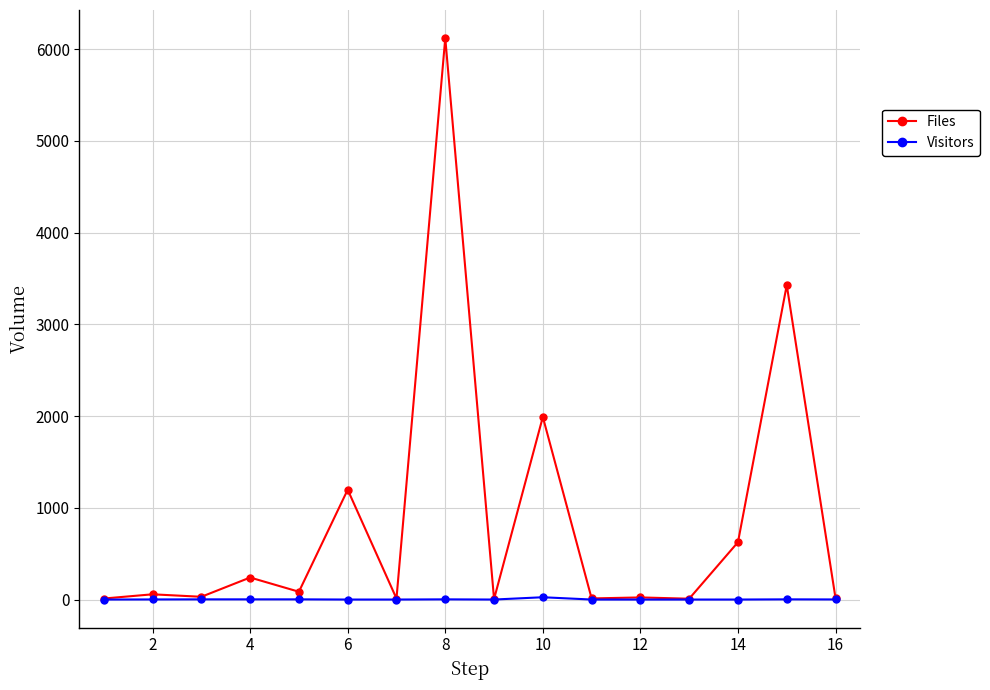

At how many categories does at least one series exceed 1715?

3